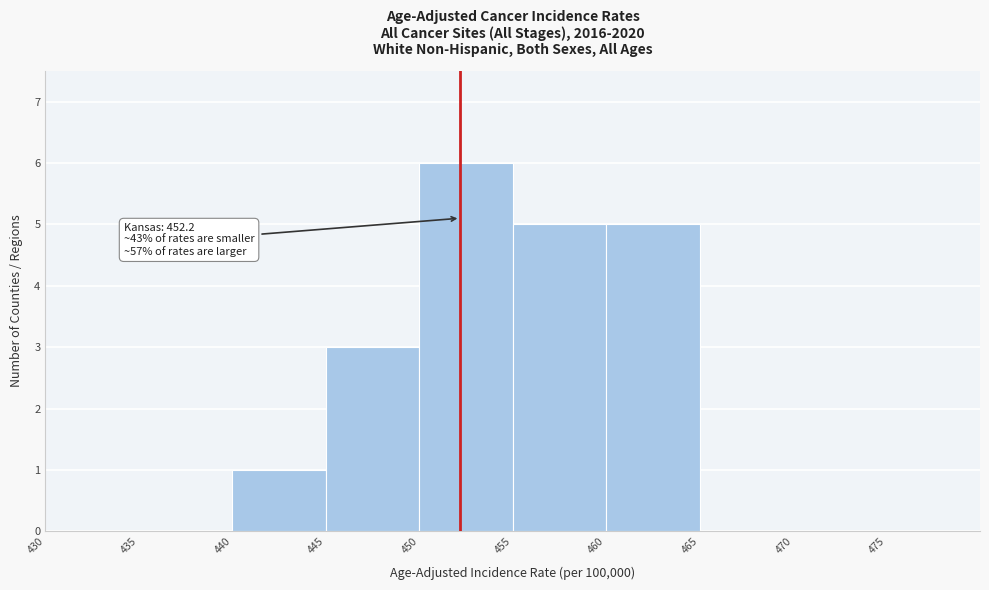

Over which range of the x-axis is the bar tallest?

450 to 455